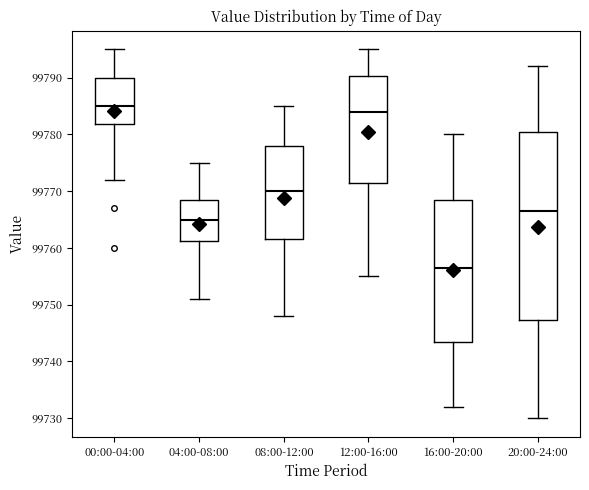

Comparing the boxes themselves (not the whiskers), which one is the tallest?

20:00-24:00